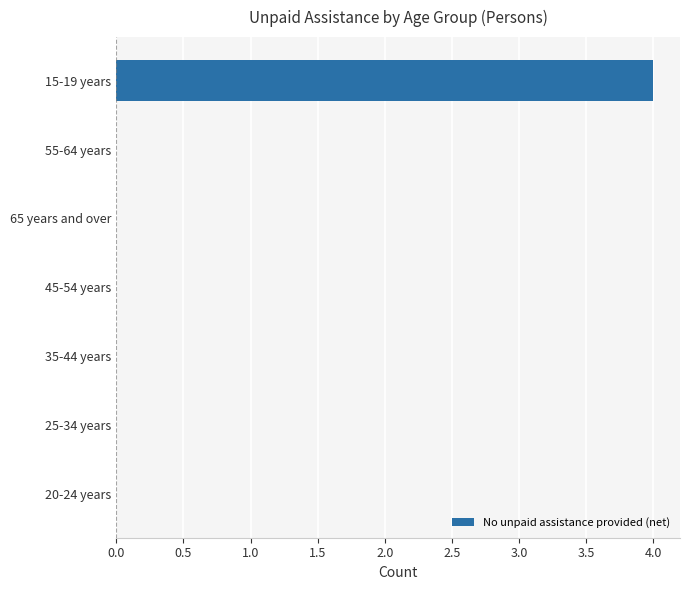

Which has a higher value, 15-19 years or 45-54 years?

15-19 years